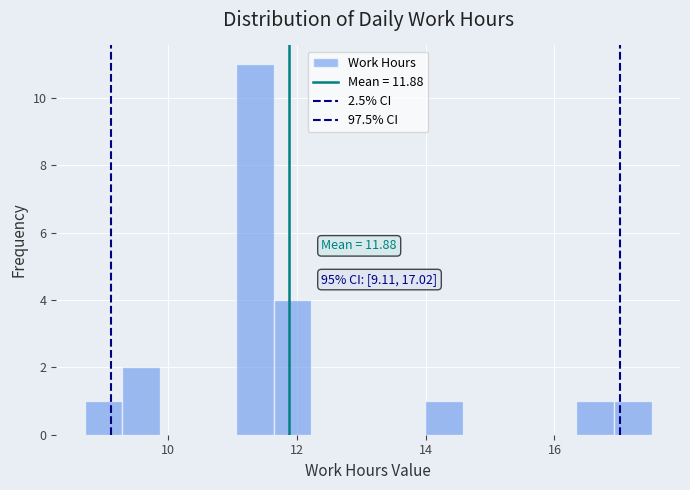

Around what value on the x-axis is the tallest bar? Give the approximate position of its centre, as read against the axis.

11.4